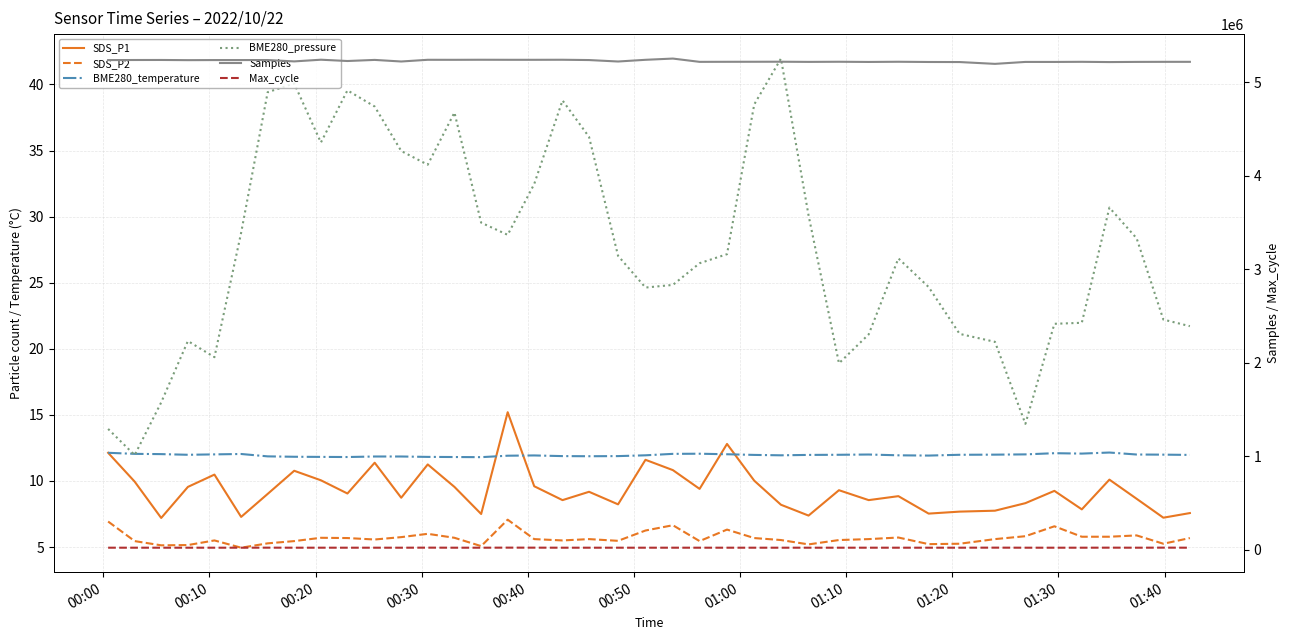

True or false: SDS_P1 and Max_cycle cross at least once.

False